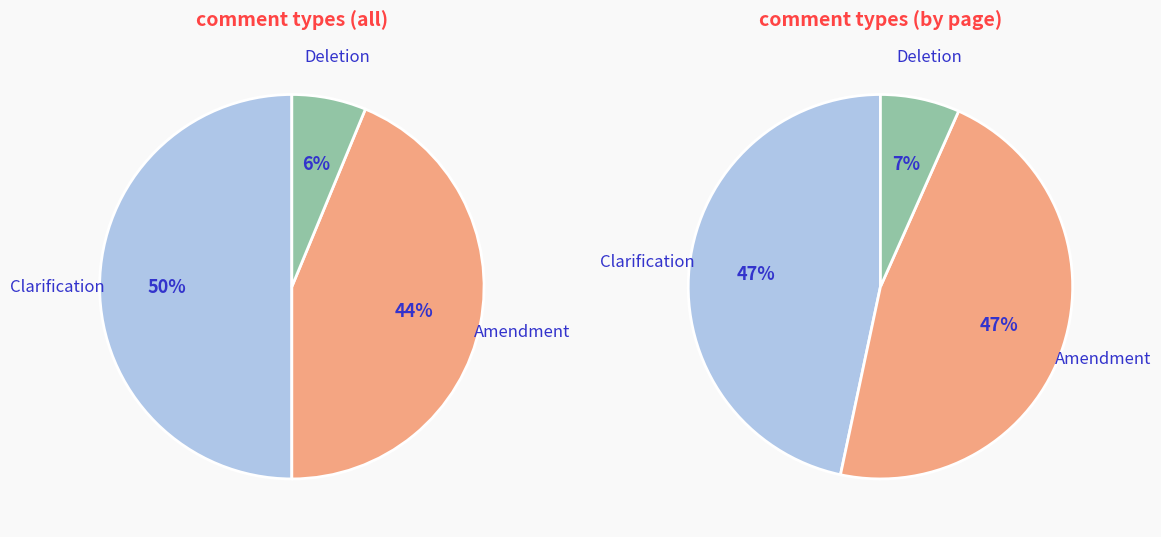

How many segments does this pie chart have?

3